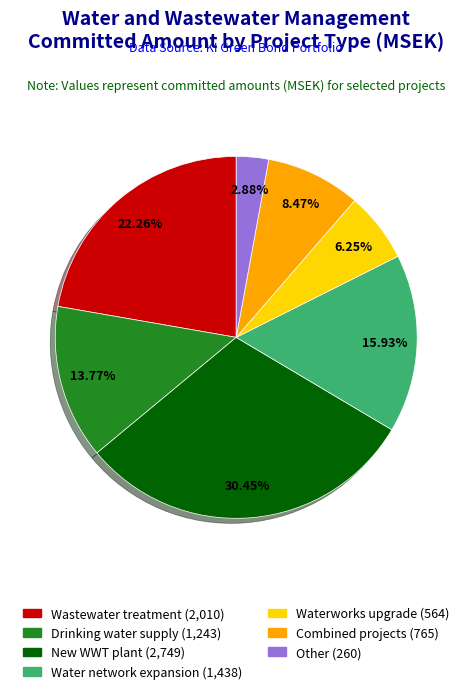

To the nearest percent, what is the difference between the largest and smallest slice percentages?

28%